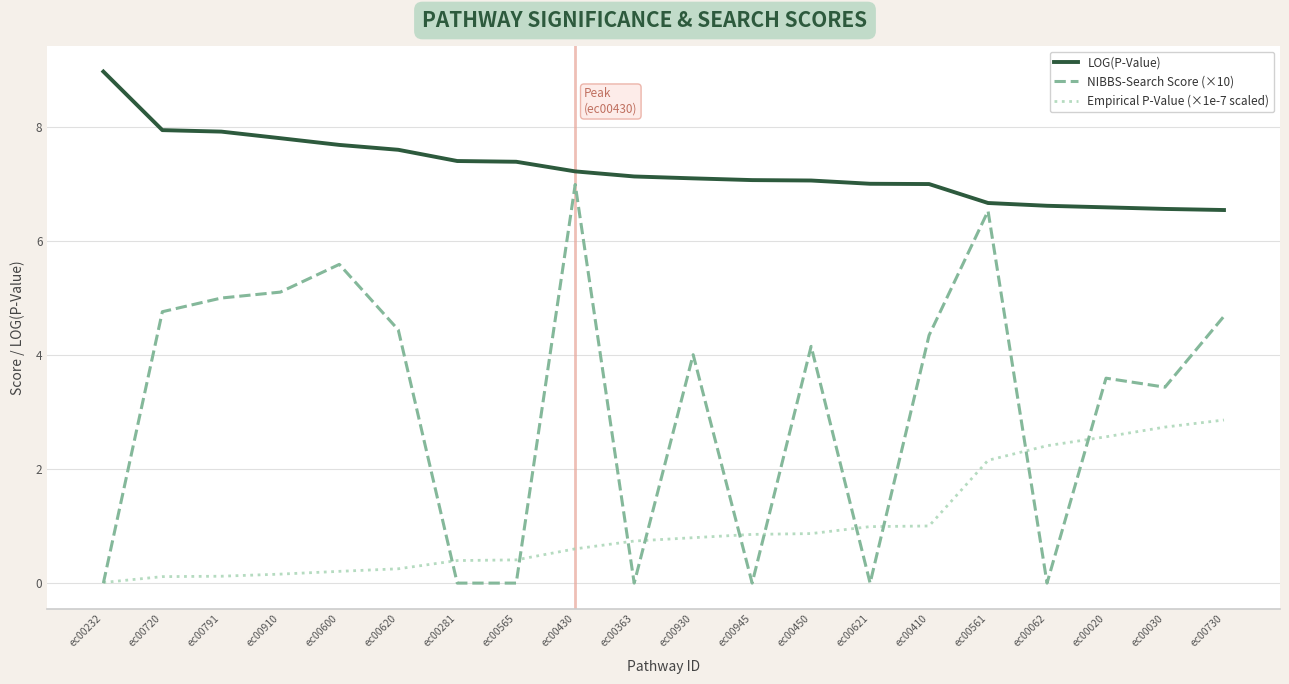

At which category does NIBBS-Search Score (×10) reach its first local peak?

ec00600